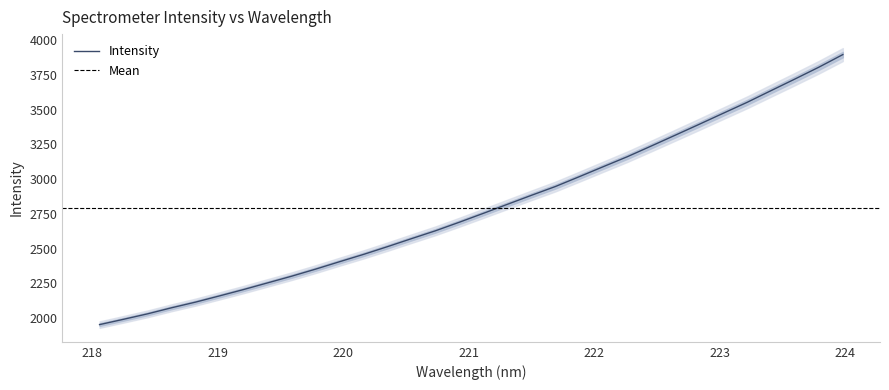

Rank the categories by value from highest to lowest.

223.9802, 223.7895, 223.5987, 223.408, 223.2172, 223.0264, 222.8355, 222.6447, 222.4538, 222.263, 222.0721, 221.8812, 221.6902, 221.4993, 221.3083, 221.1174, 220.9264, 220.7354, 220.5444, 220.3533, 220.1623, 219.9712, 219.7801, 219.589, 219.3979, 219.2067, 219.0156, 218.8244, 218.6332, 218.442, 218.2508, 218.0596